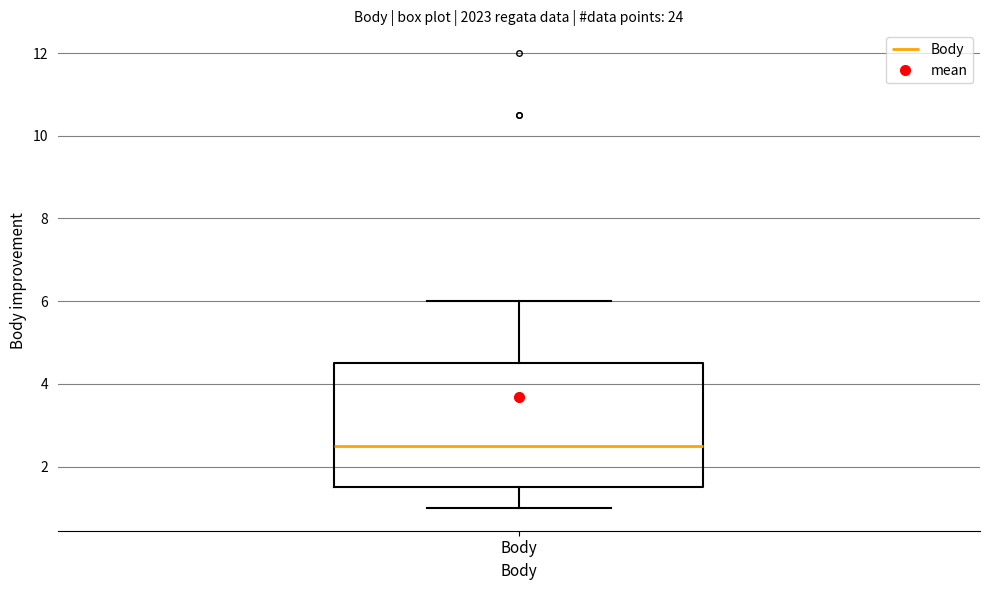

Where does the upper whisker of the box for Body end on the y-axis? The values are not printed on the chart, so give them approximately, as read against the axis.

6.0